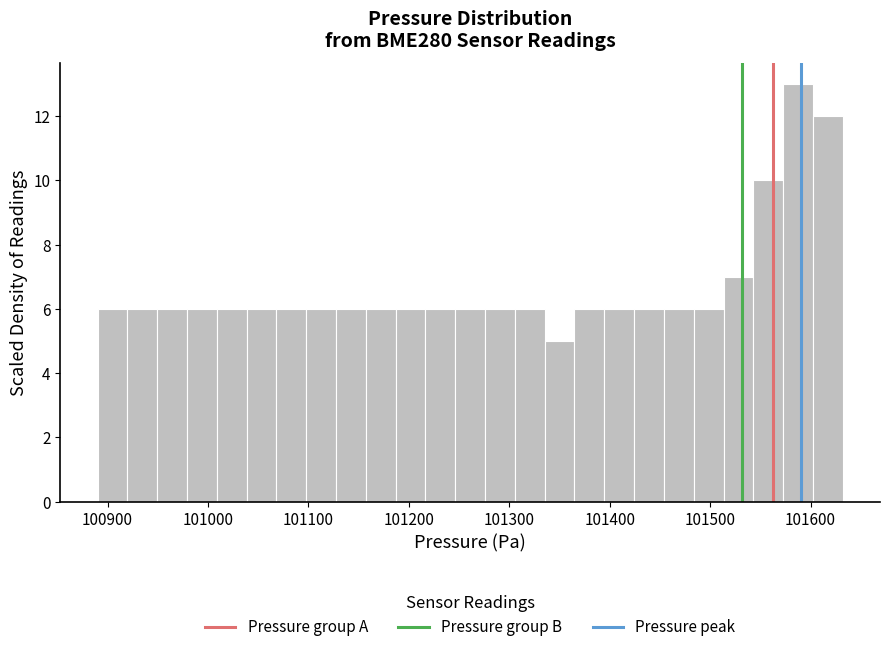

Around what value on the x-axis is the tallest bar? Give the approximate position of its centre, as read against the axis.

101590